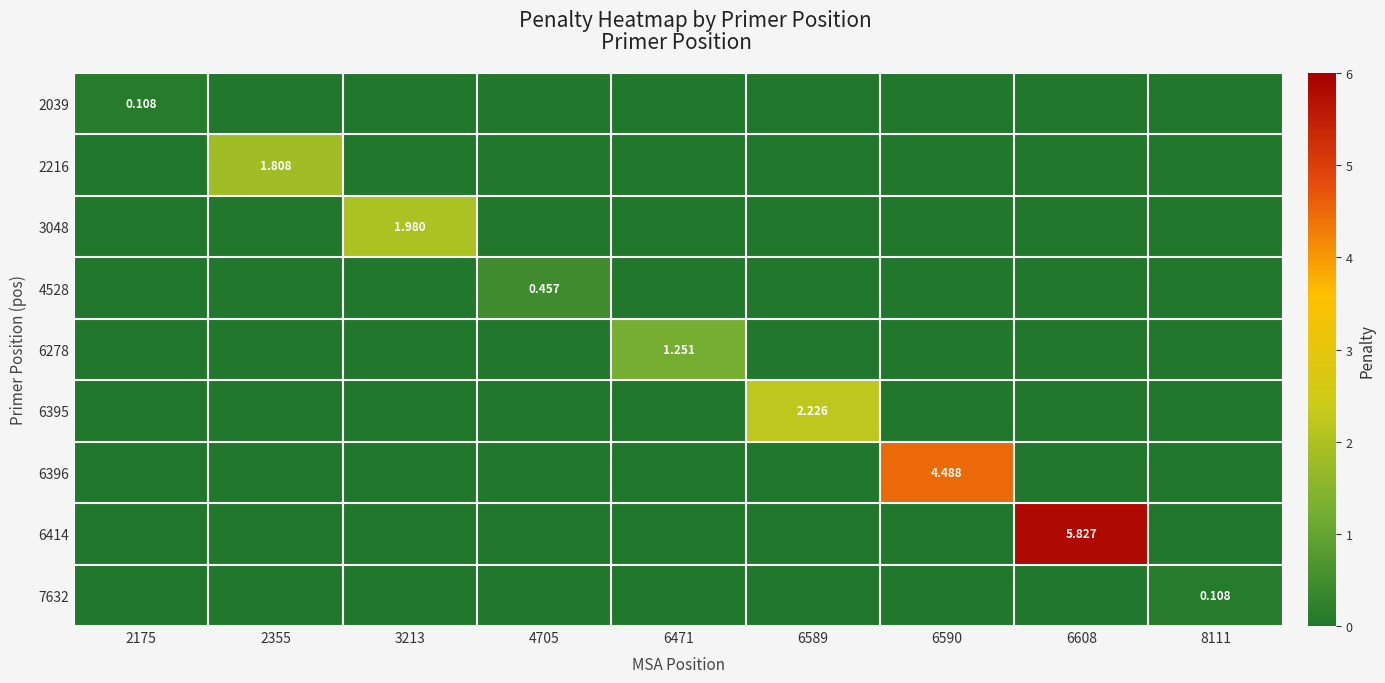

Which series has the largest range (max minus min)?

6414